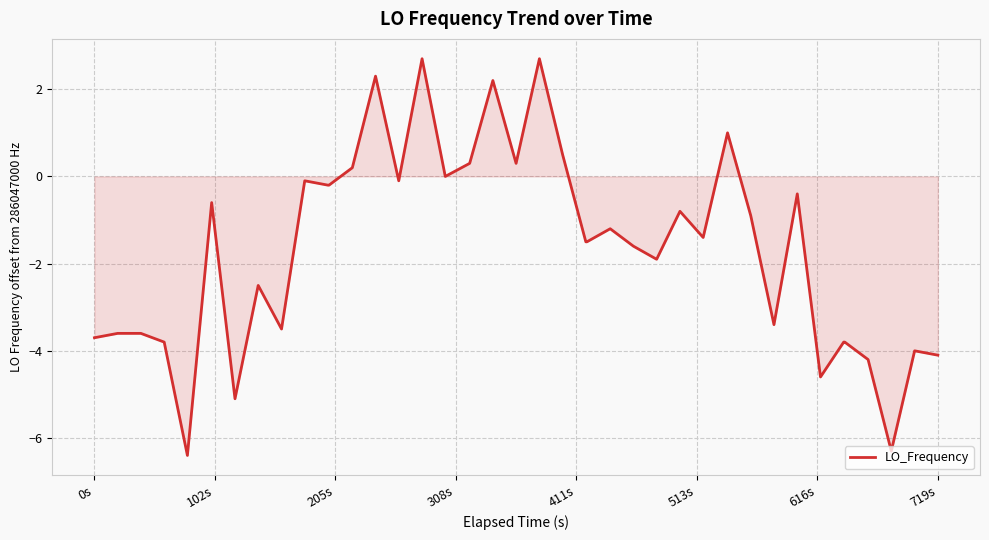

What is the difference between the maximum and minimum values?

9.1